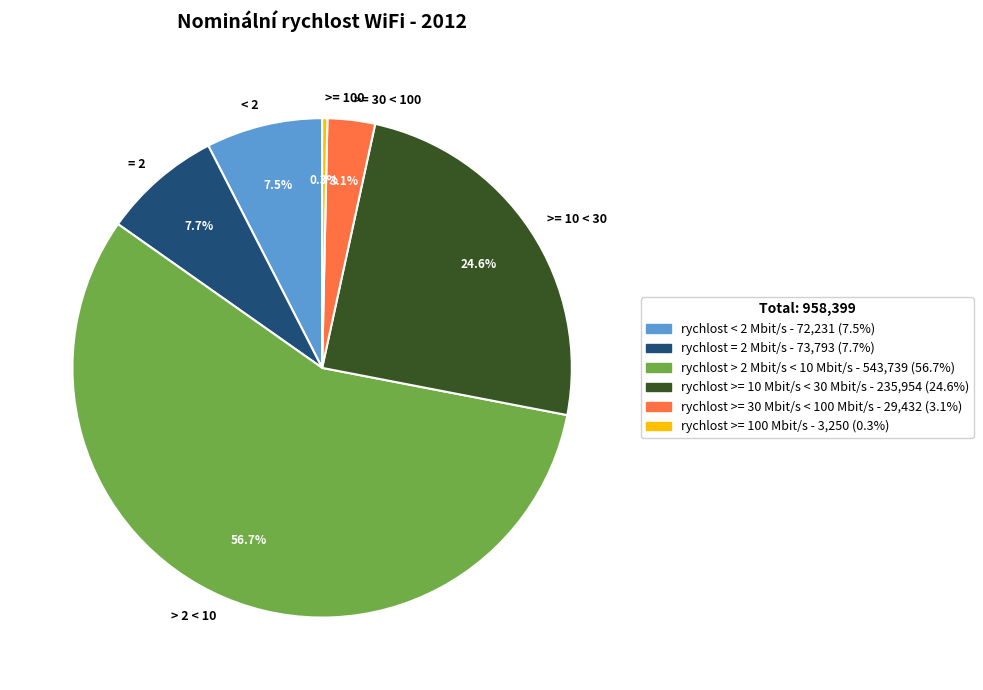

Is there a majority slice in this chart?

Yes